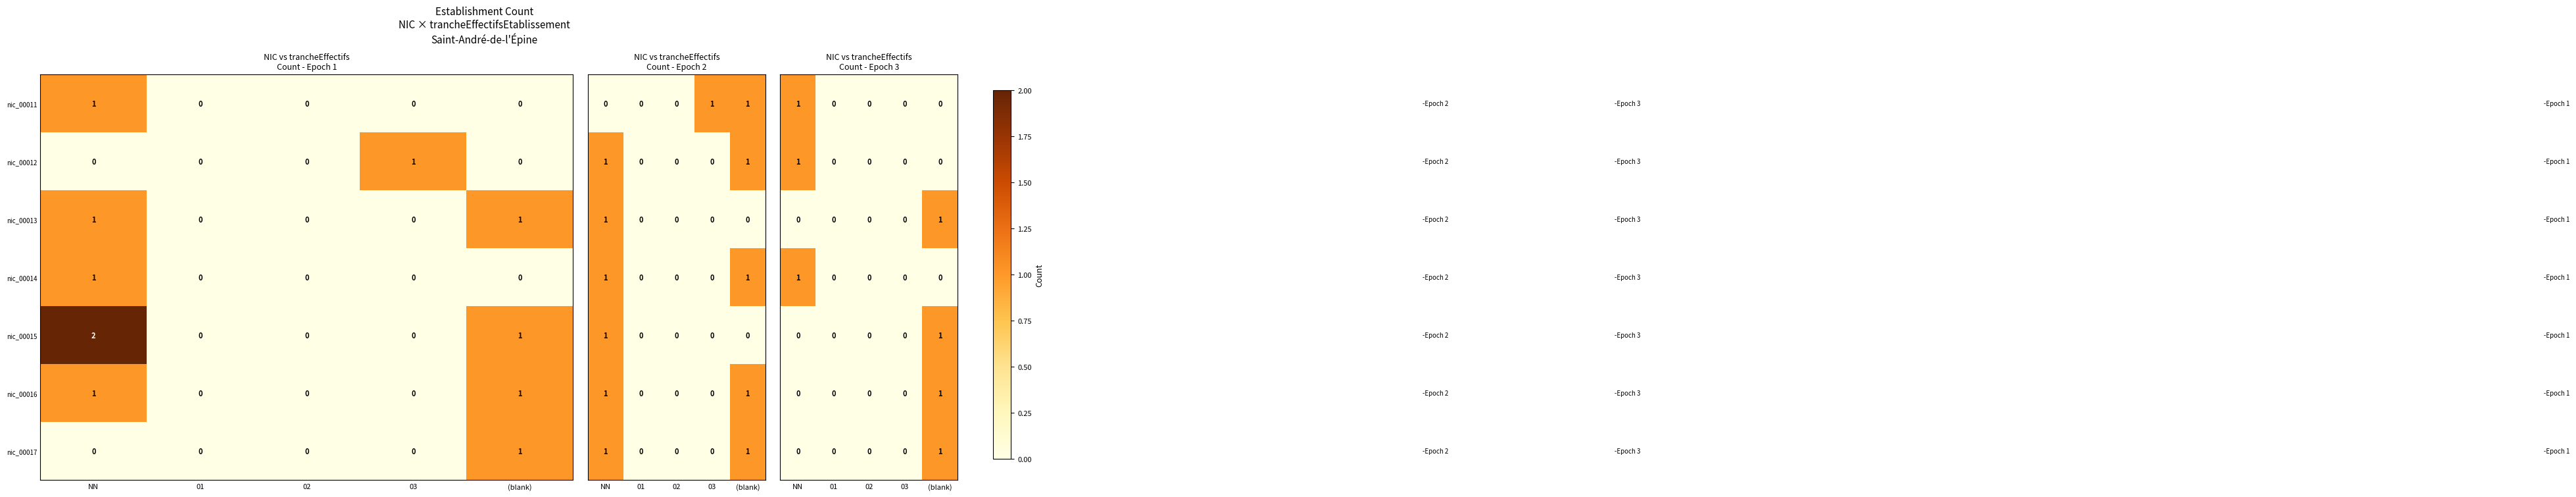

Is the value of nic_00011 at NN greater than the value of nic_00013 at 02?

Yes